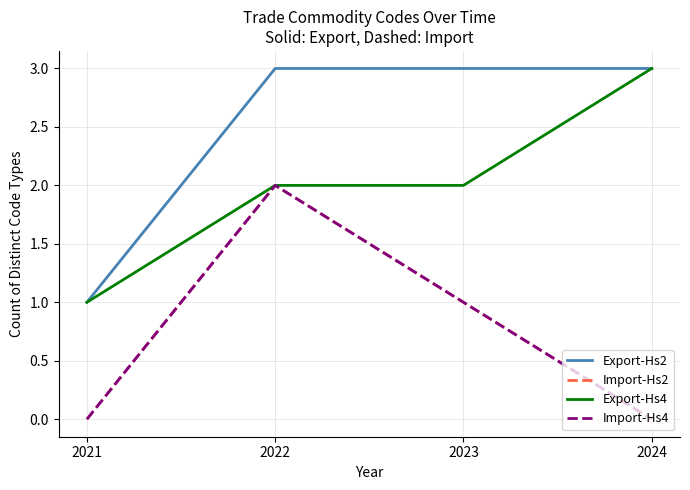

How many Import-Hs4 values are between 0 and 2?

4